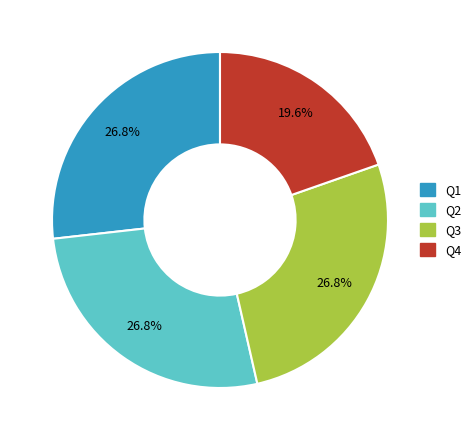

Does Q1 represent more than half of the total?

No